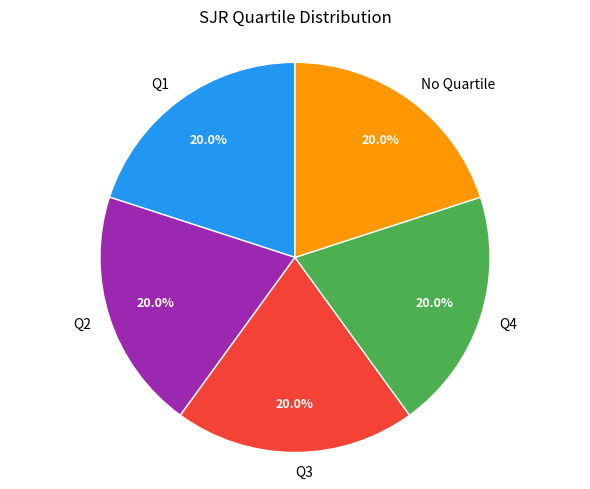

To the nearest percent, what is the difference between the Q2 and Q4 slice percentages?

0%